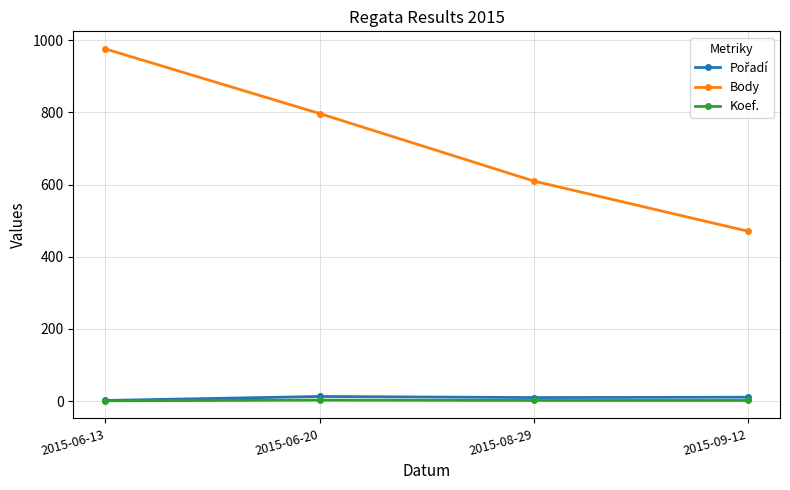

What is the label of the 3rd point from the left?

2015-08-29